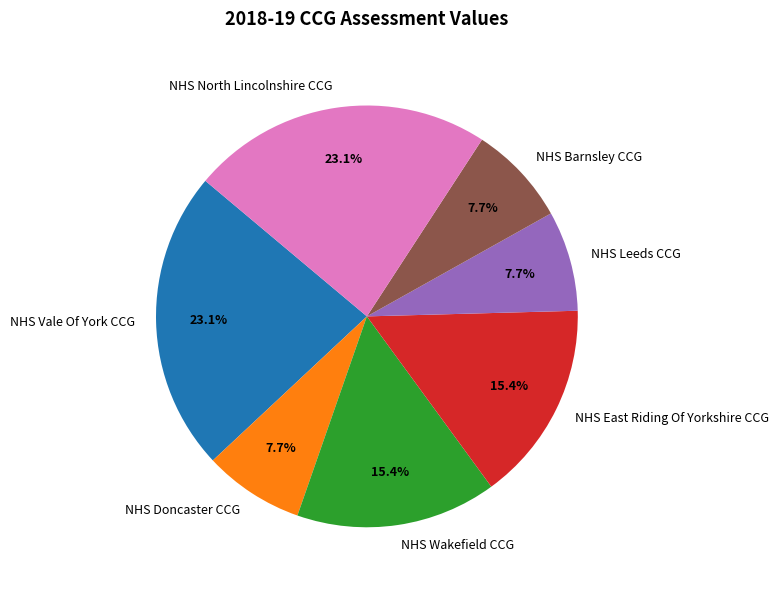

How many slices are in this pie chart?

7